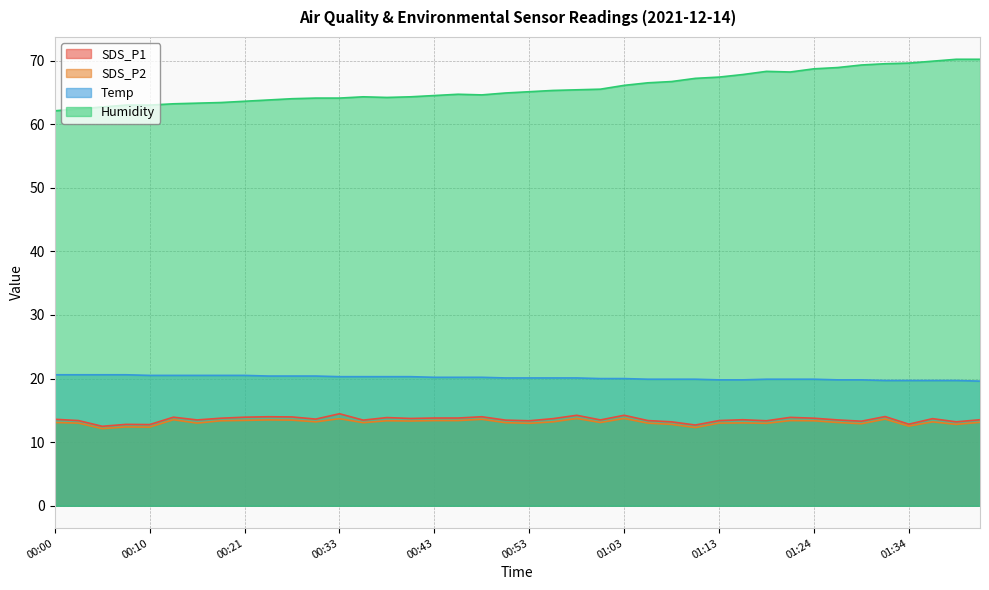

What is the sum of all Humidity values?

2630.0